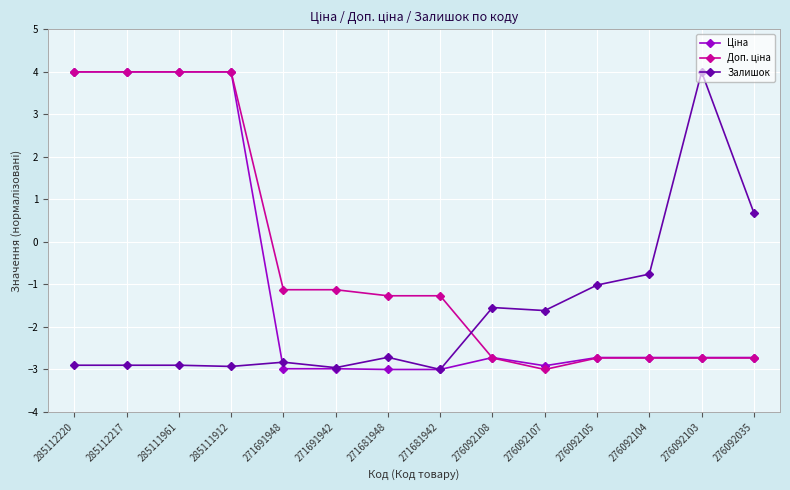

The Залишок series shows -4.1 at 271681942. True or false?

False